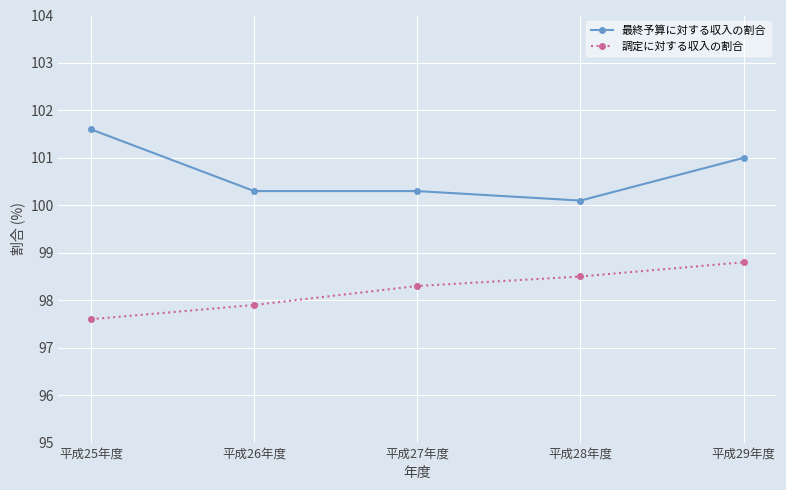

Does the chart have visible grid lines?

Yes